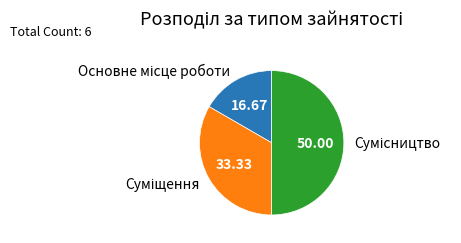

What is the change in value from Основне місце роботи to Суміщення?

+1